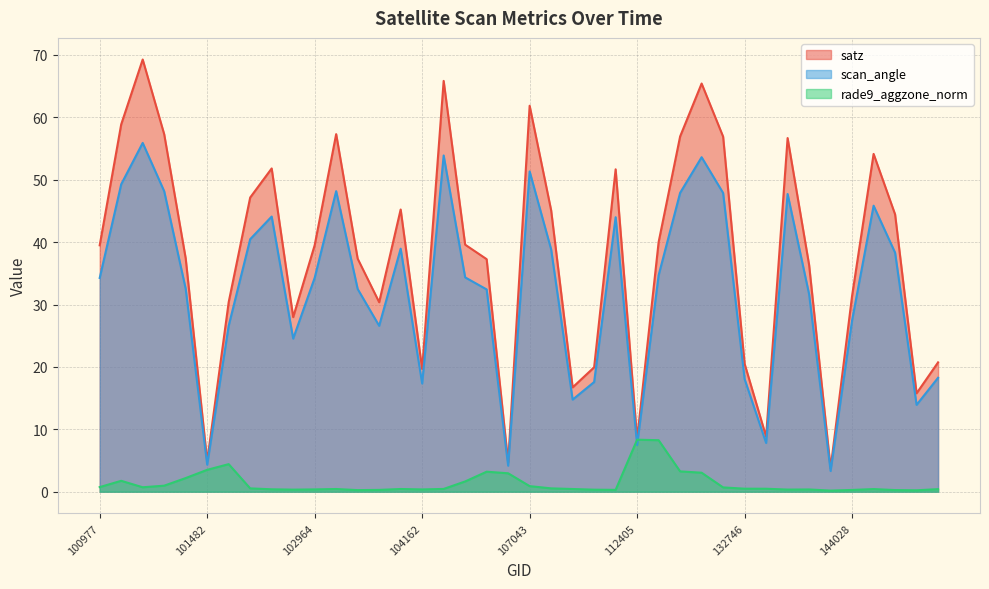

Count the number of categories in the chart.

40